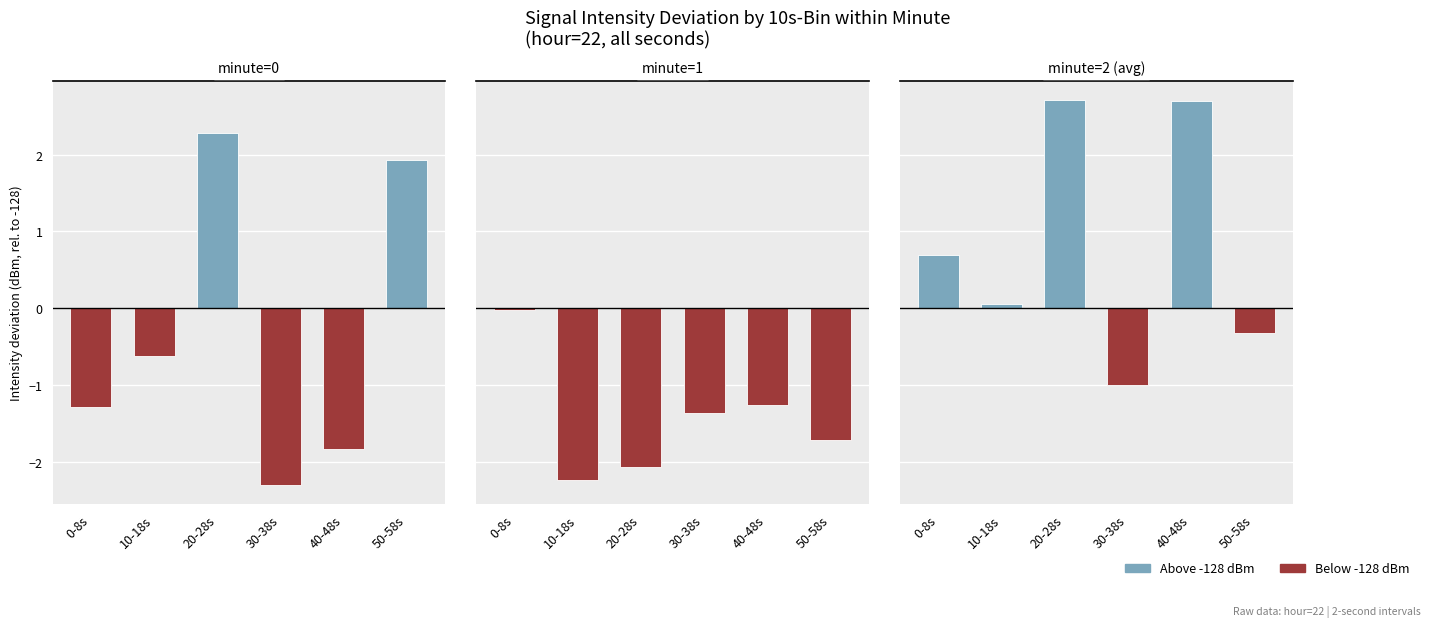

What is the label of the 6th bar from the left?

50-58s